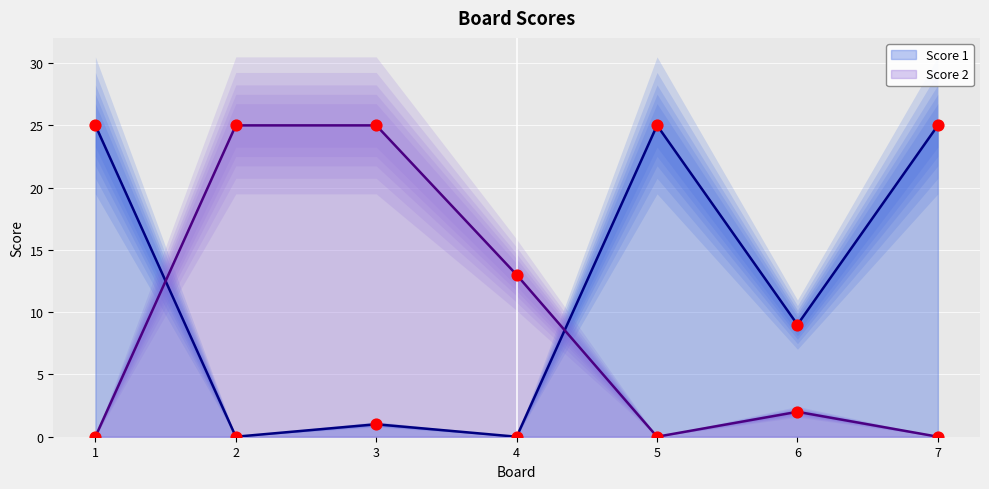

Which series reaches the minimum Y coordinate?

Score 1